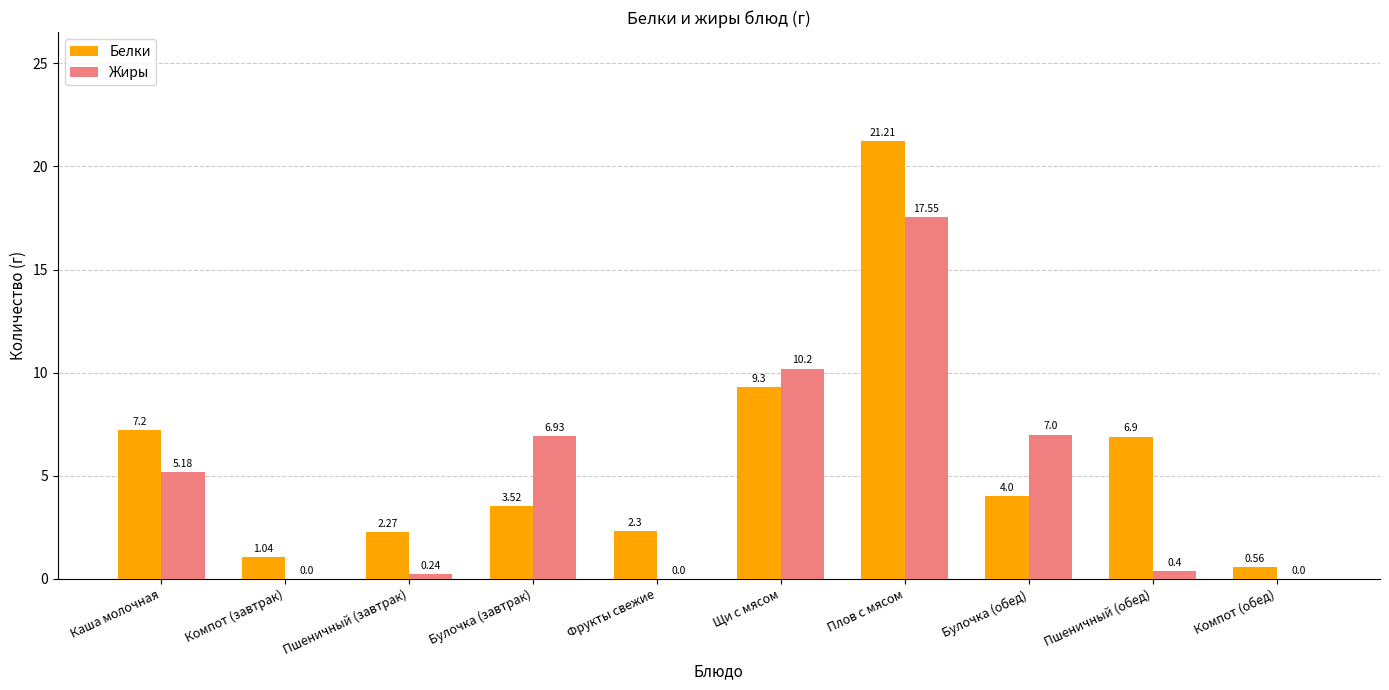

What is the sum of all Жиры values?

47.5